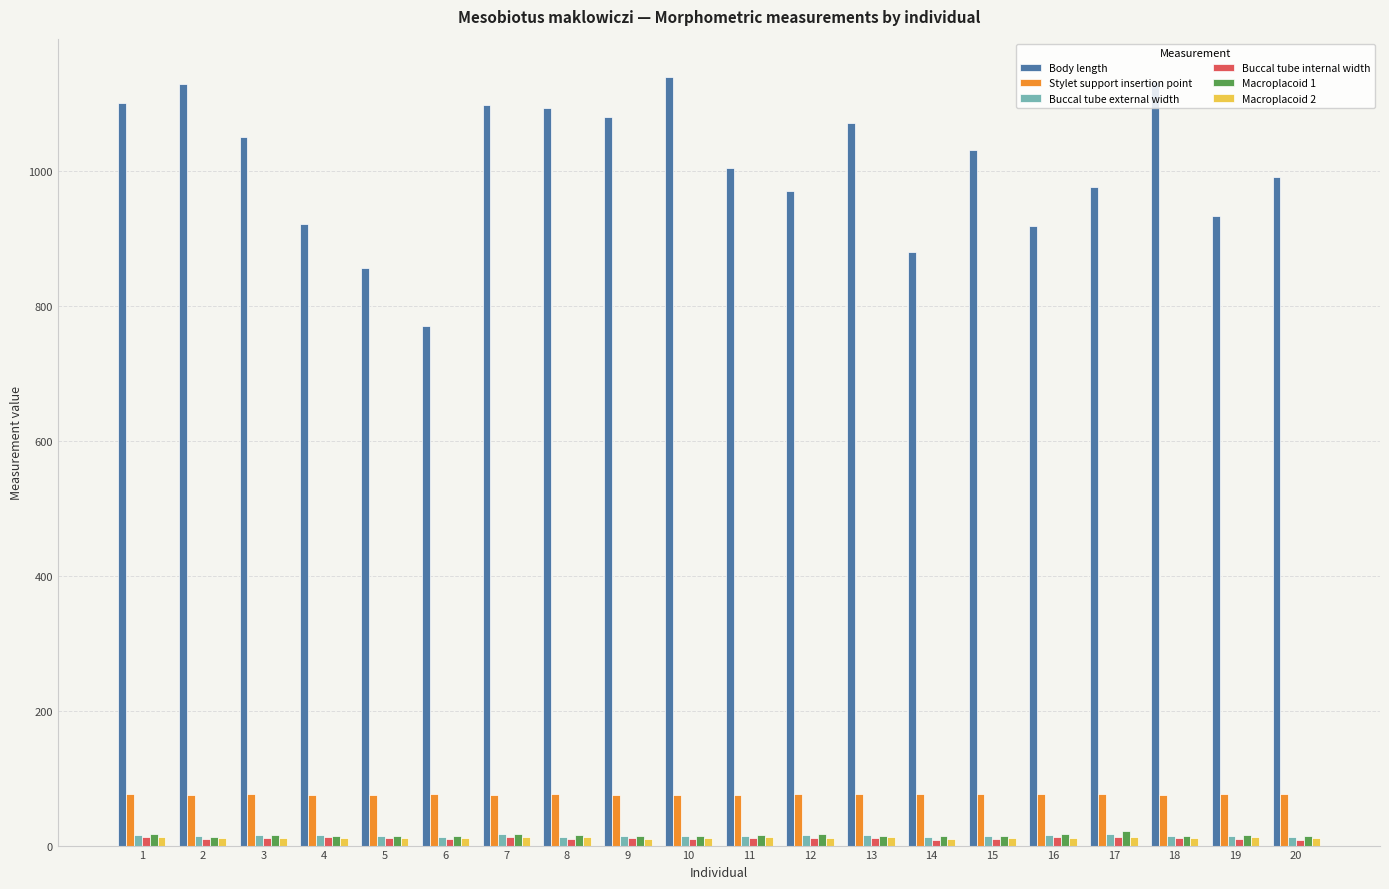

What is the maximum value shown in the chart?

1139.8